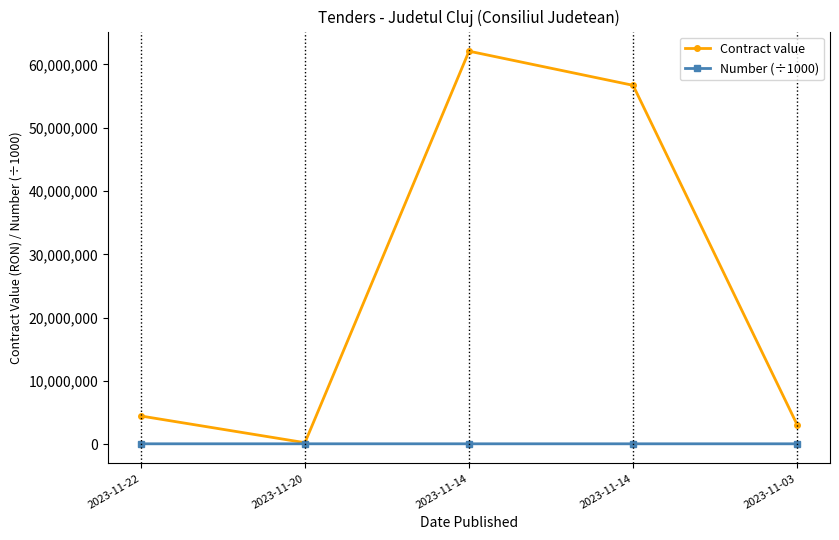

How many values in the Number (÷1000) series exceed 94190?

4